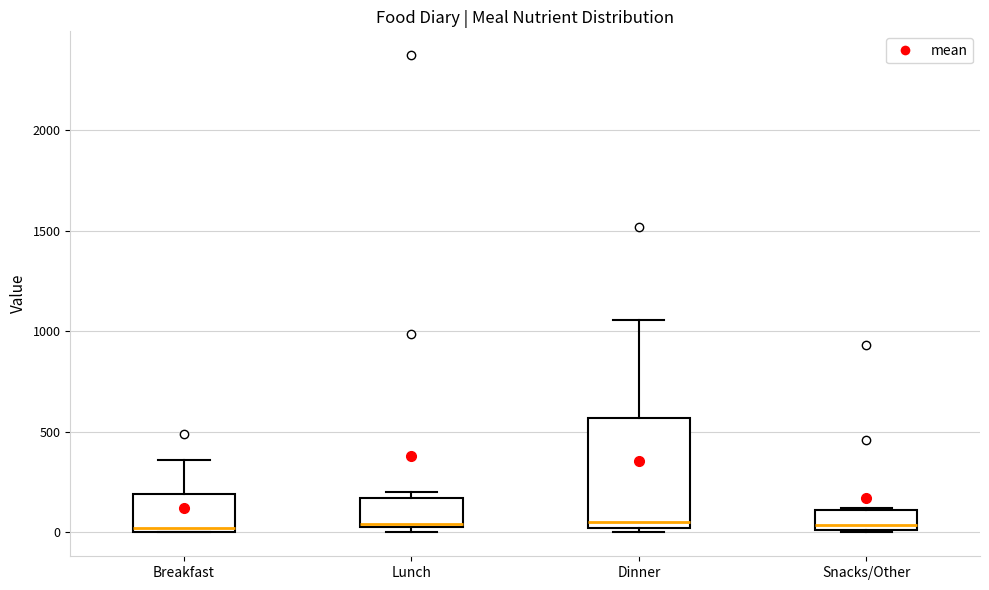

Reading left to right, read every box against the y-axis: the position of its median line, the range the box covers, and the ends of its whiskers. The values are not printed on the chart, so give them approximately, as read against the axis.

Breakfast: median 0 (just above the box's lower edge), box 0 to 200, whiskers 0 to 350
Lunch: median 50 (just above the box's lower edge), box 50 to 150, whiskers 0 to 200
Dinner: median 50, box 0 to 550, whiskers 0 (just below the box's lower edge) to 1050
Snacks/Other: median 50, box 0 to 100, whiskers 0 to 100